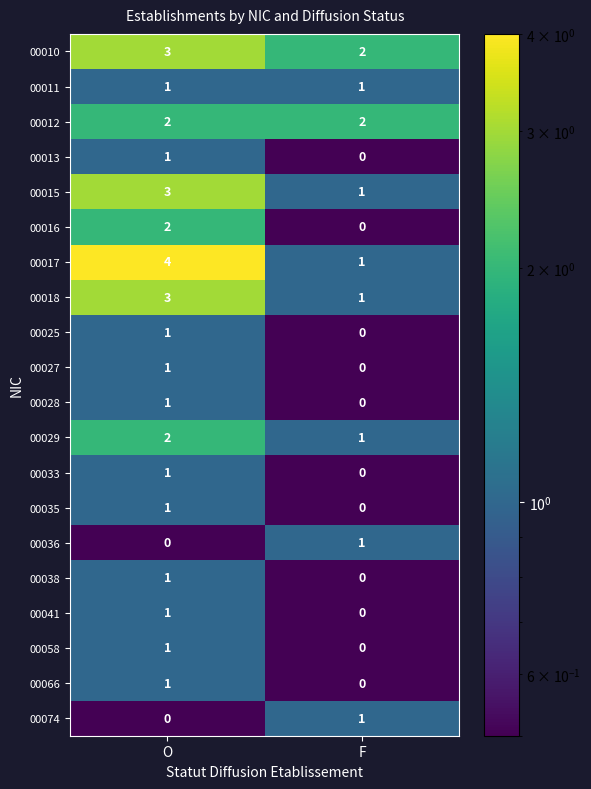

Which series changed the most between O and F?

00017